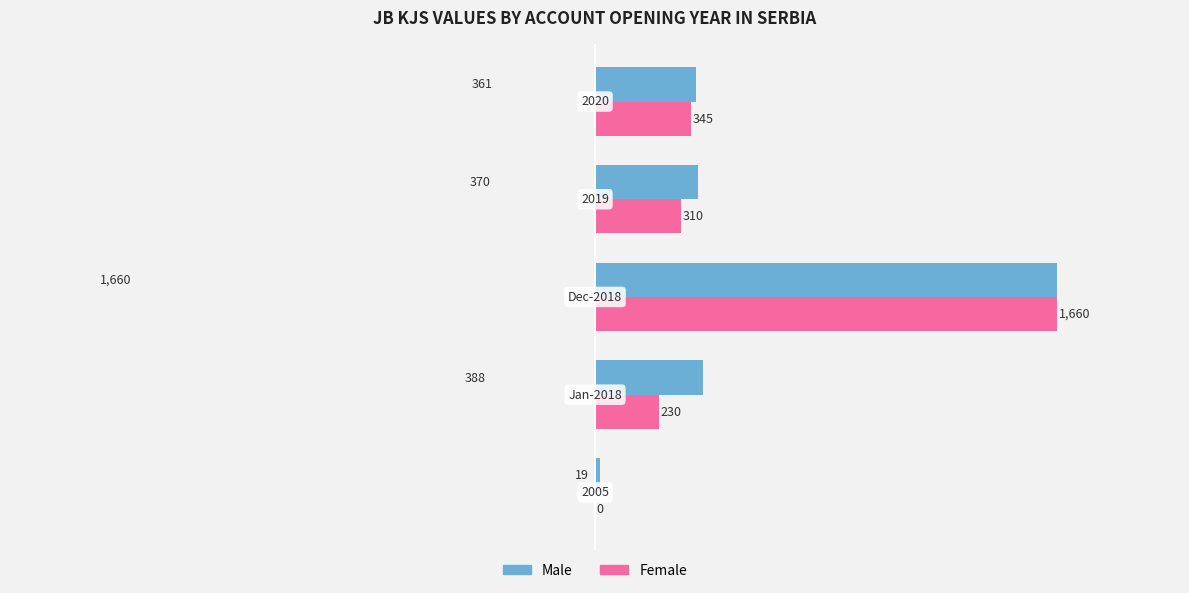

What is the sum of all Male values?

2798